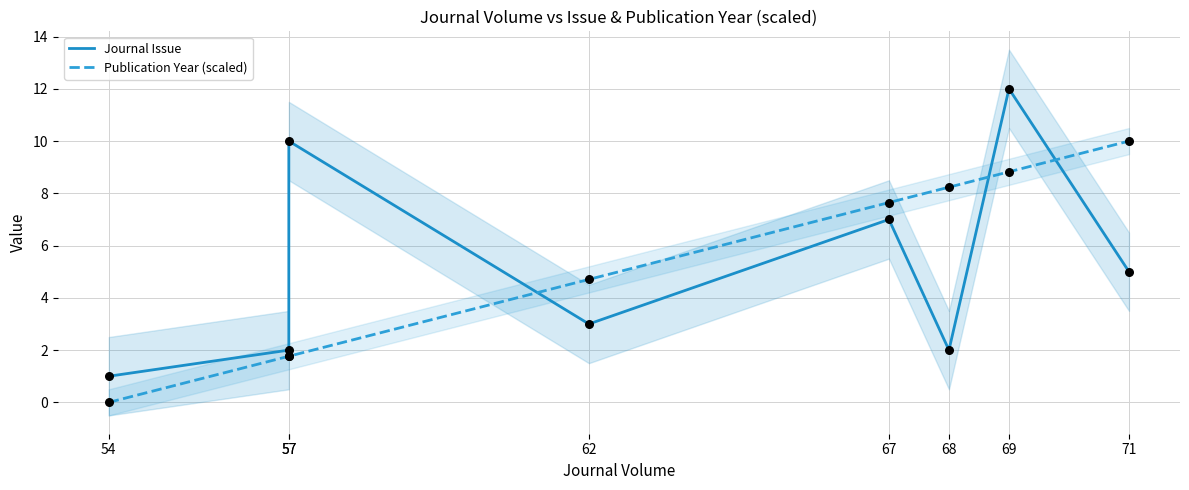

At how many categories does at least one series exceed 8?

4